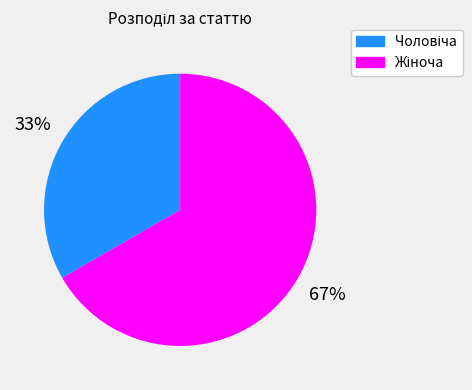

To the nearest percent, what is the average slice percentage?

50%